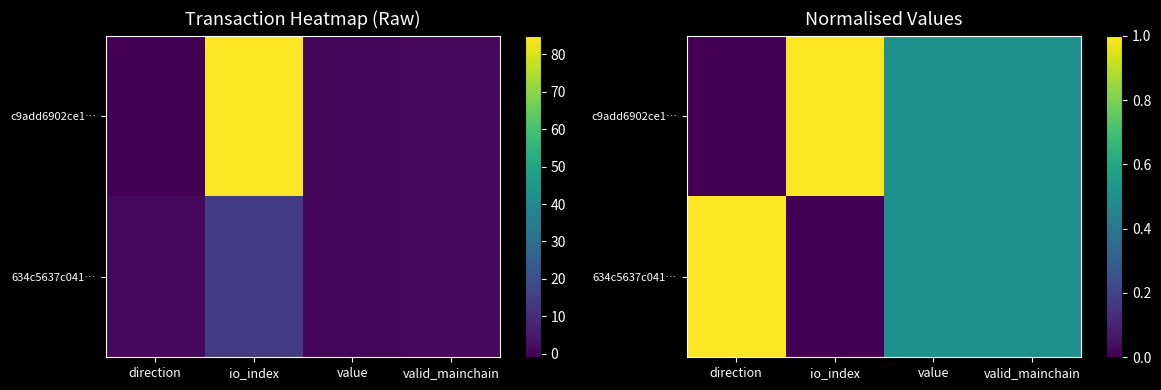

Is it true that 634c5637c041… equals 1.0 at direction?

True